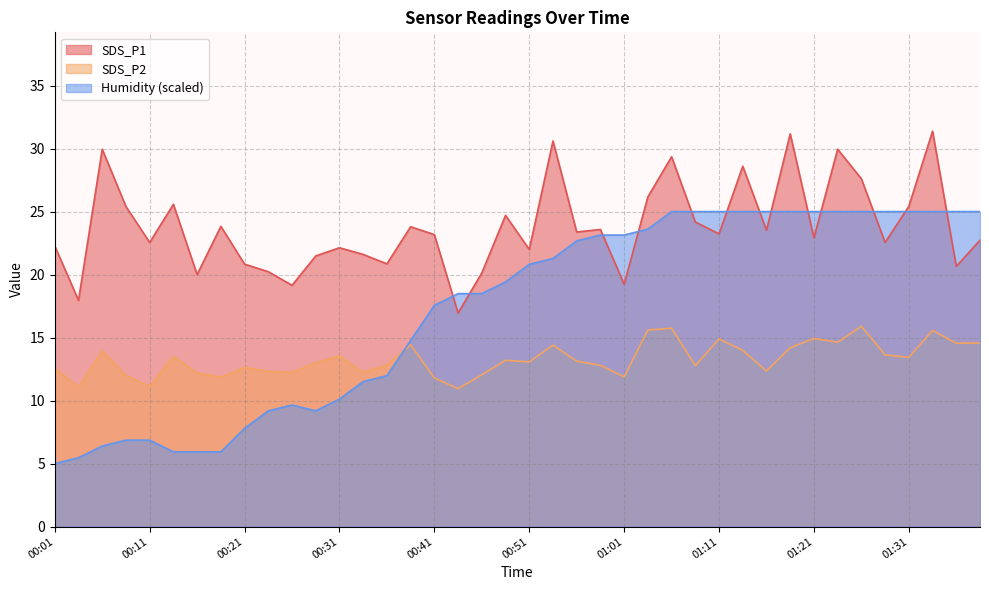

What is the label of the 12th point from the right?

01:11